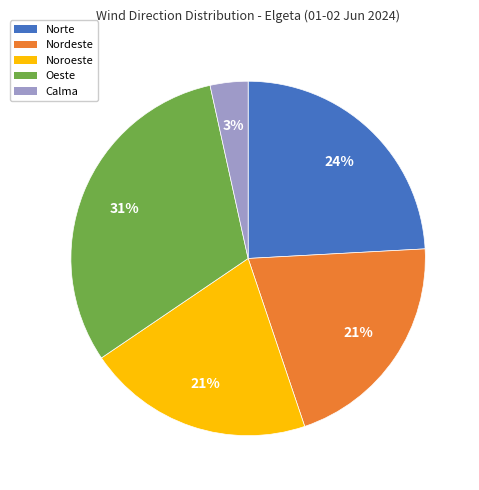

The Nordeste slice represents 9% of the pie. True or false?

False